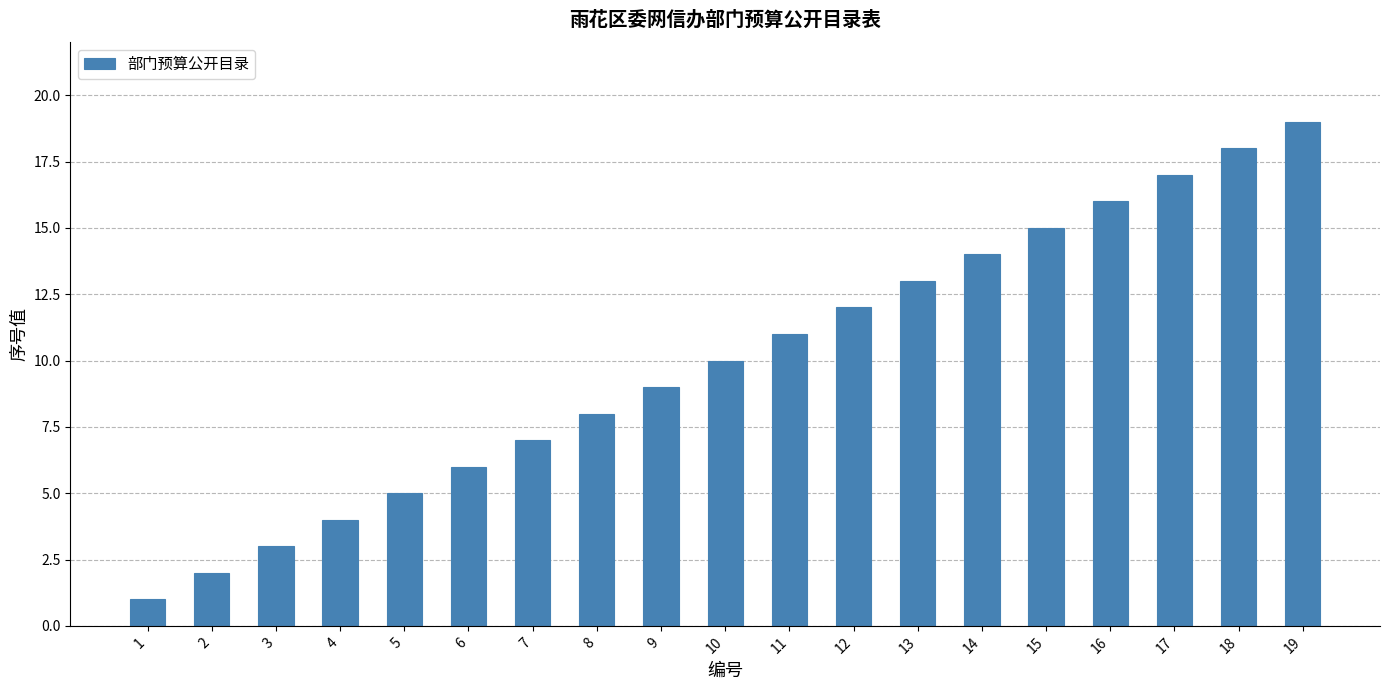

Reading left to right, extract all data points from this chart.

1=1	2=2	3=3	4=4	5=5	6=6	7=7	8=8	9=9	10=10	11=11	12=12	13=13	14=14	15=15	16=16	17=17	18=18	19=19